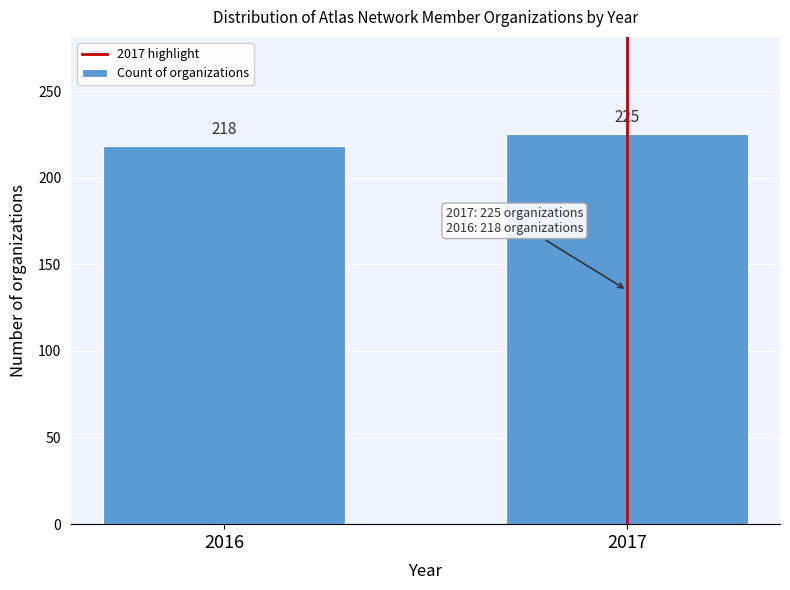

Reading left to right, transcribe all the data shown in this chart.

218	225